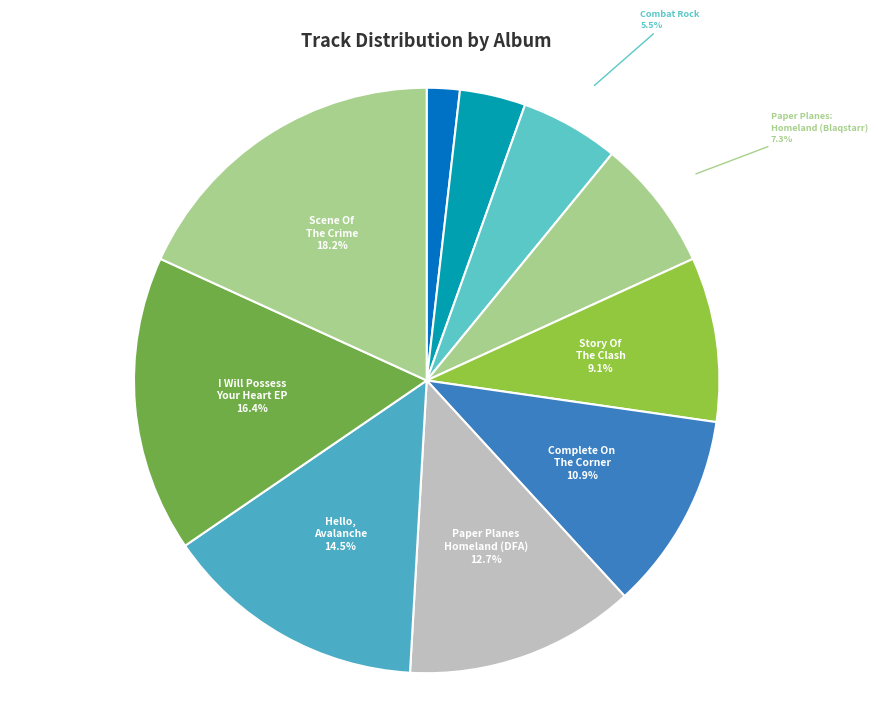

How many slices are in this pie chart?

10